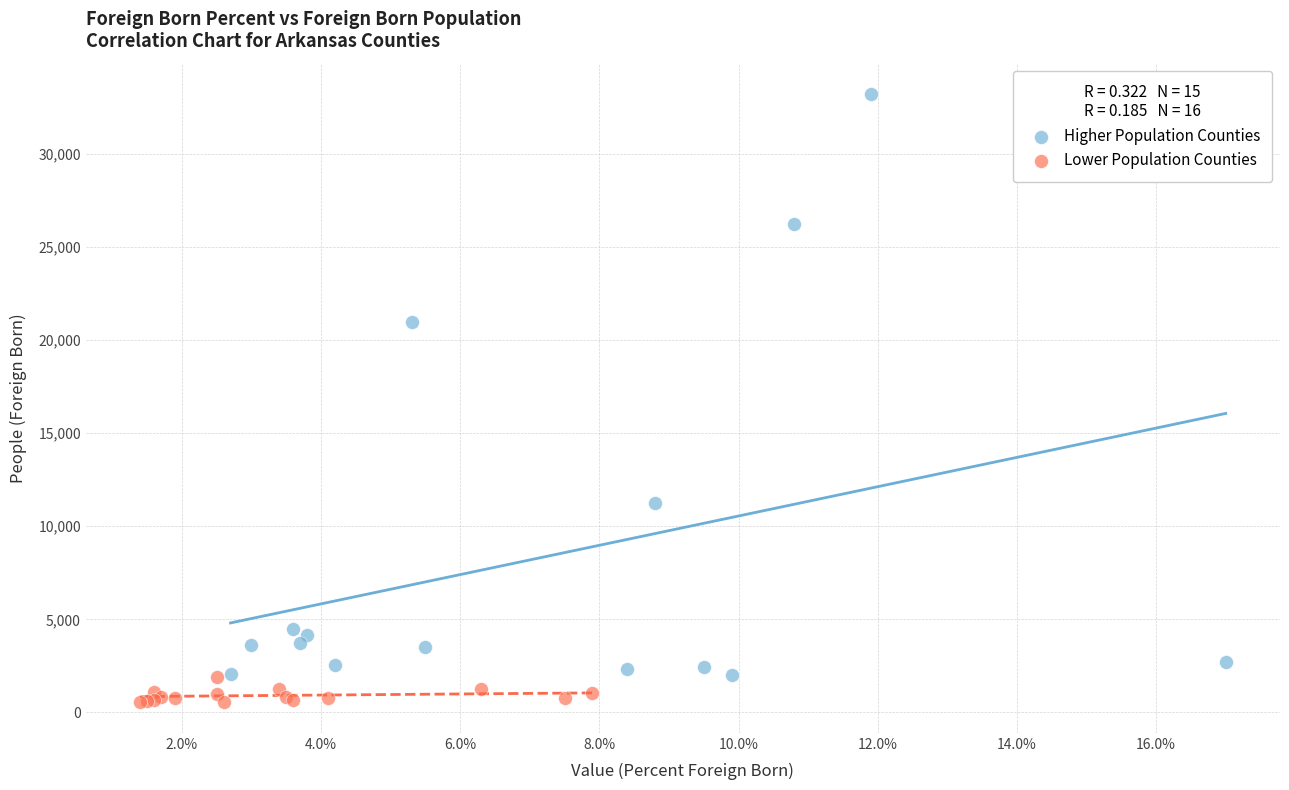

What are all the series names shown in the legend?

Higher Population Counties, Lower Population Counties